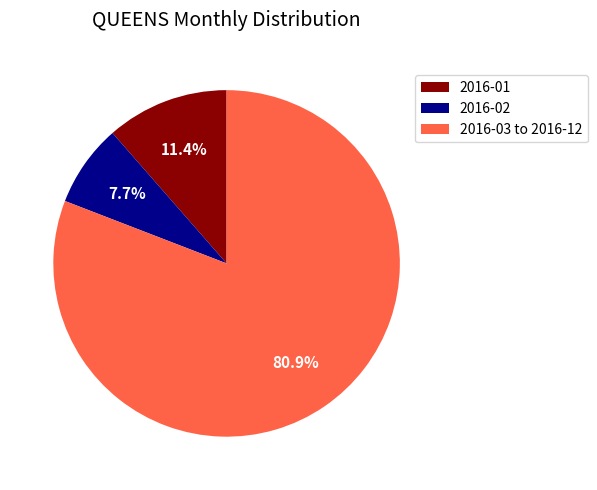

Rank the categories by value from highest to lowest.

2016-03 to 2016-12, 2016-01, 2016-02